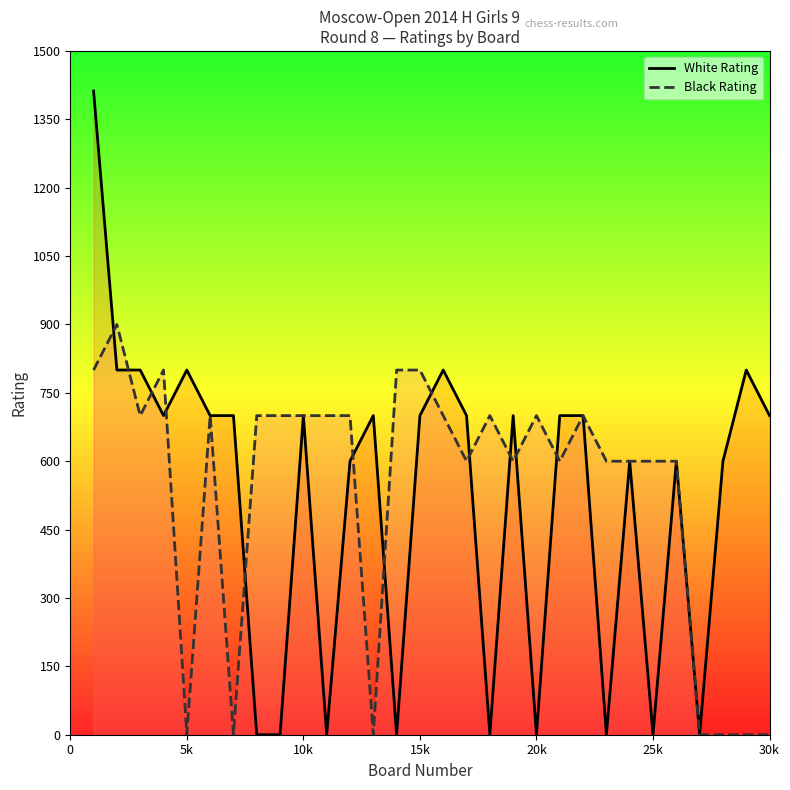

What is the greatest value displayed?

1412